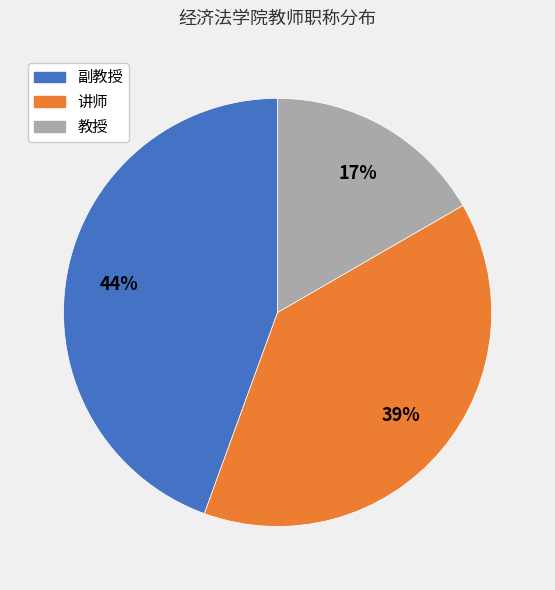

Does 副教授 account for over 50% of the chart?

No